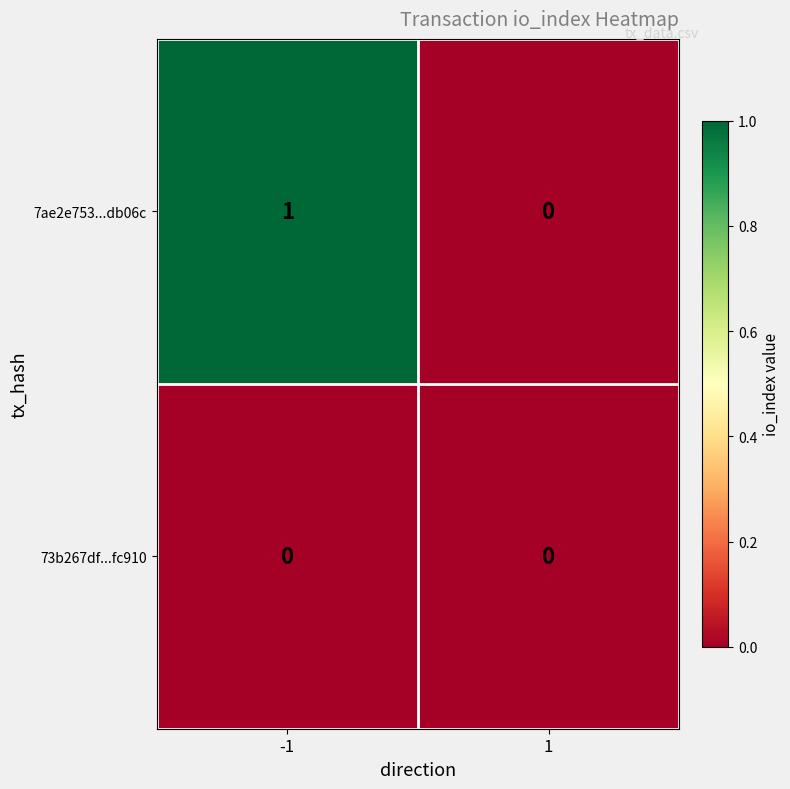

How many categories are shown in the chart?

2